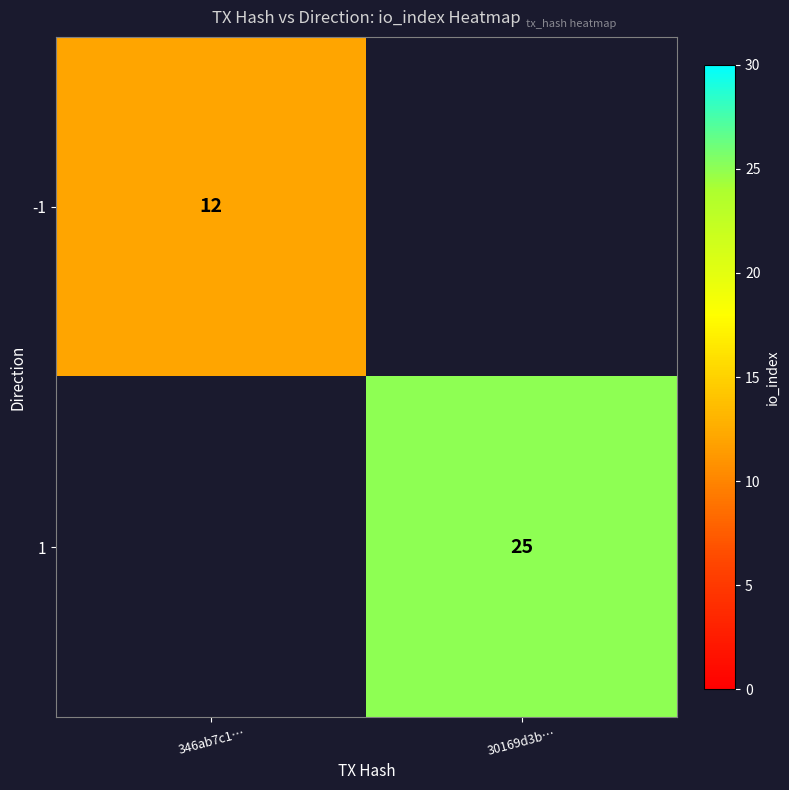

True or false: 1 has a value of 25 at 30169d3b….

True